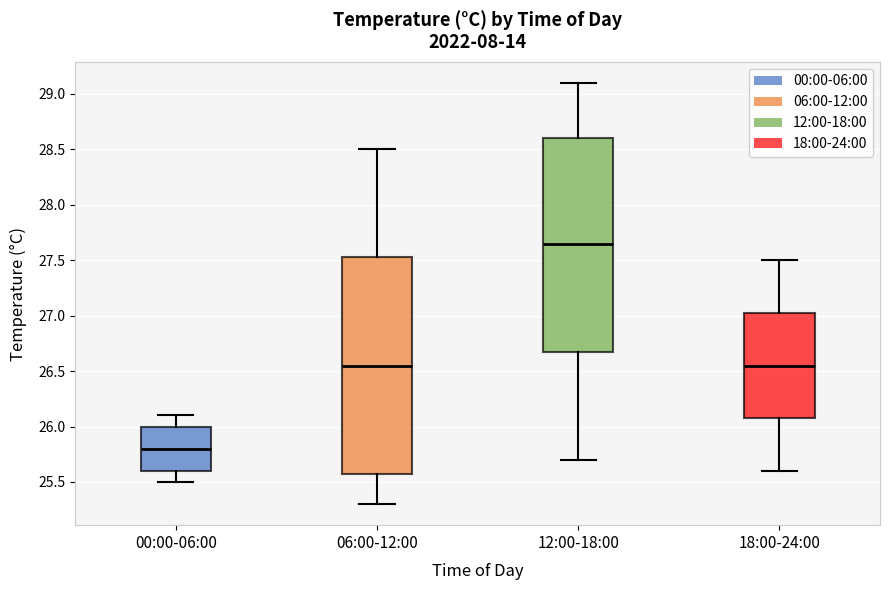

Which box has the lowest median line?

00:00-06:00